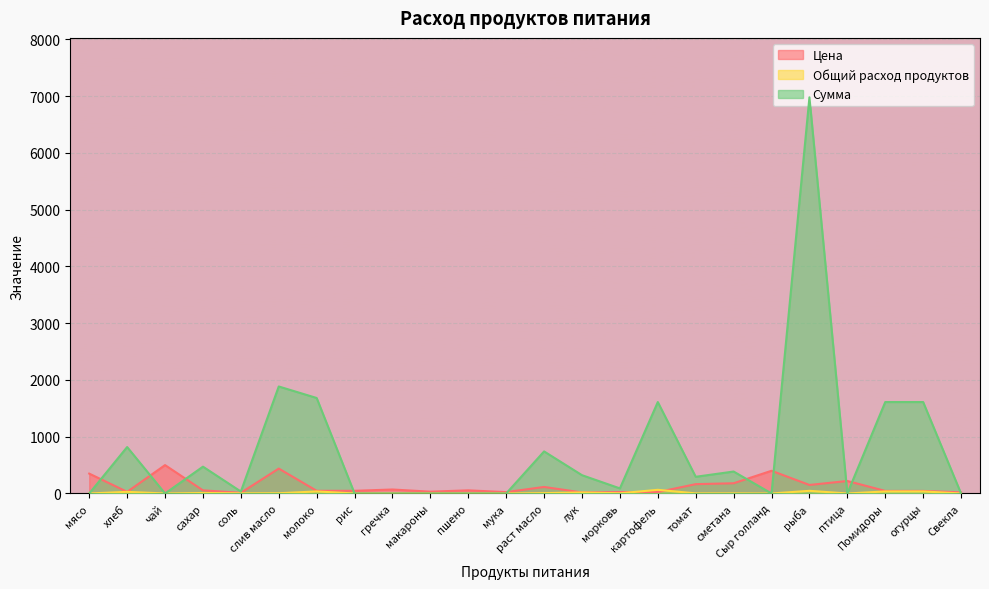

The value of Цена at мука is 24.0. True or false?

True